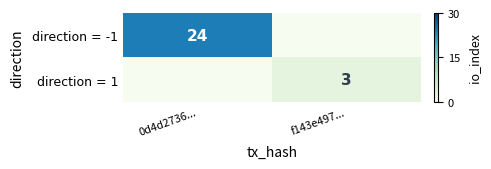

Is it true that direction = 1 equals 3 at f143e497...?

True